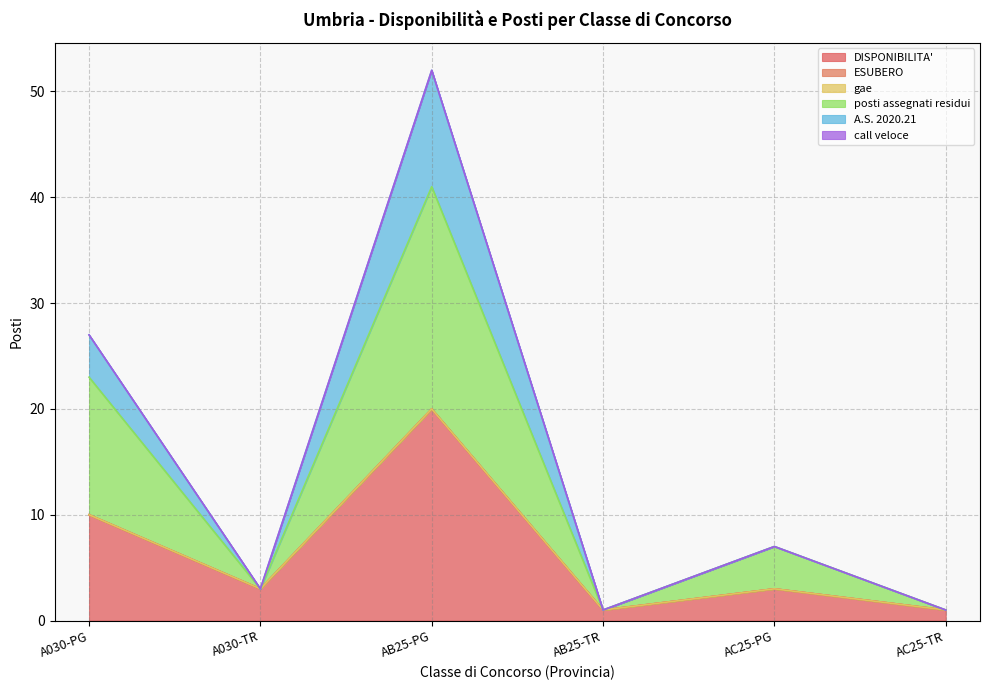

Does the chart have visible grid lines?

Yes